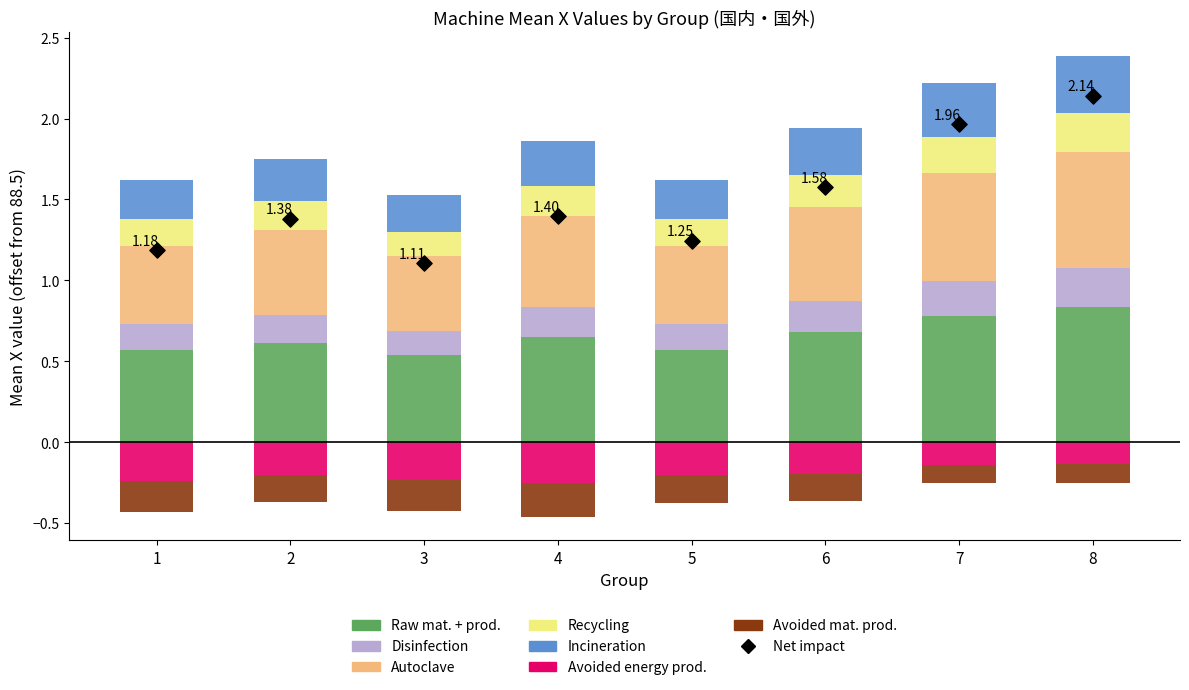

At how many categories does at least one series exceed 0?

8